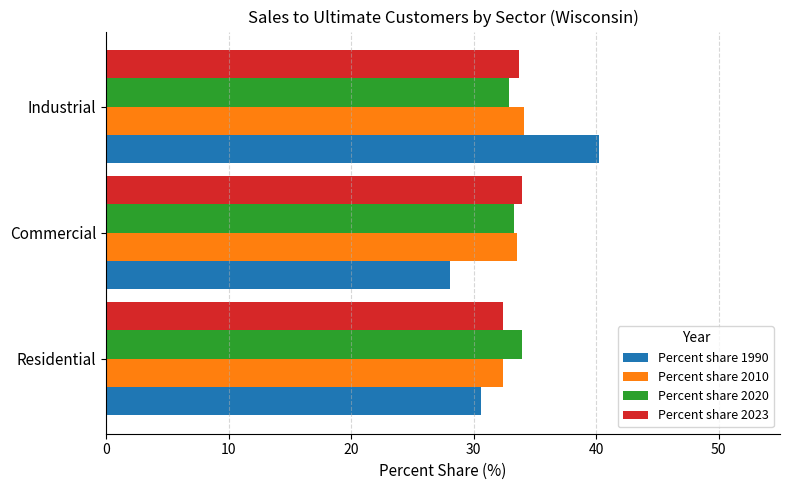

What is the sum of the Percent share 1990 values at Commercial and Residential?

58.7